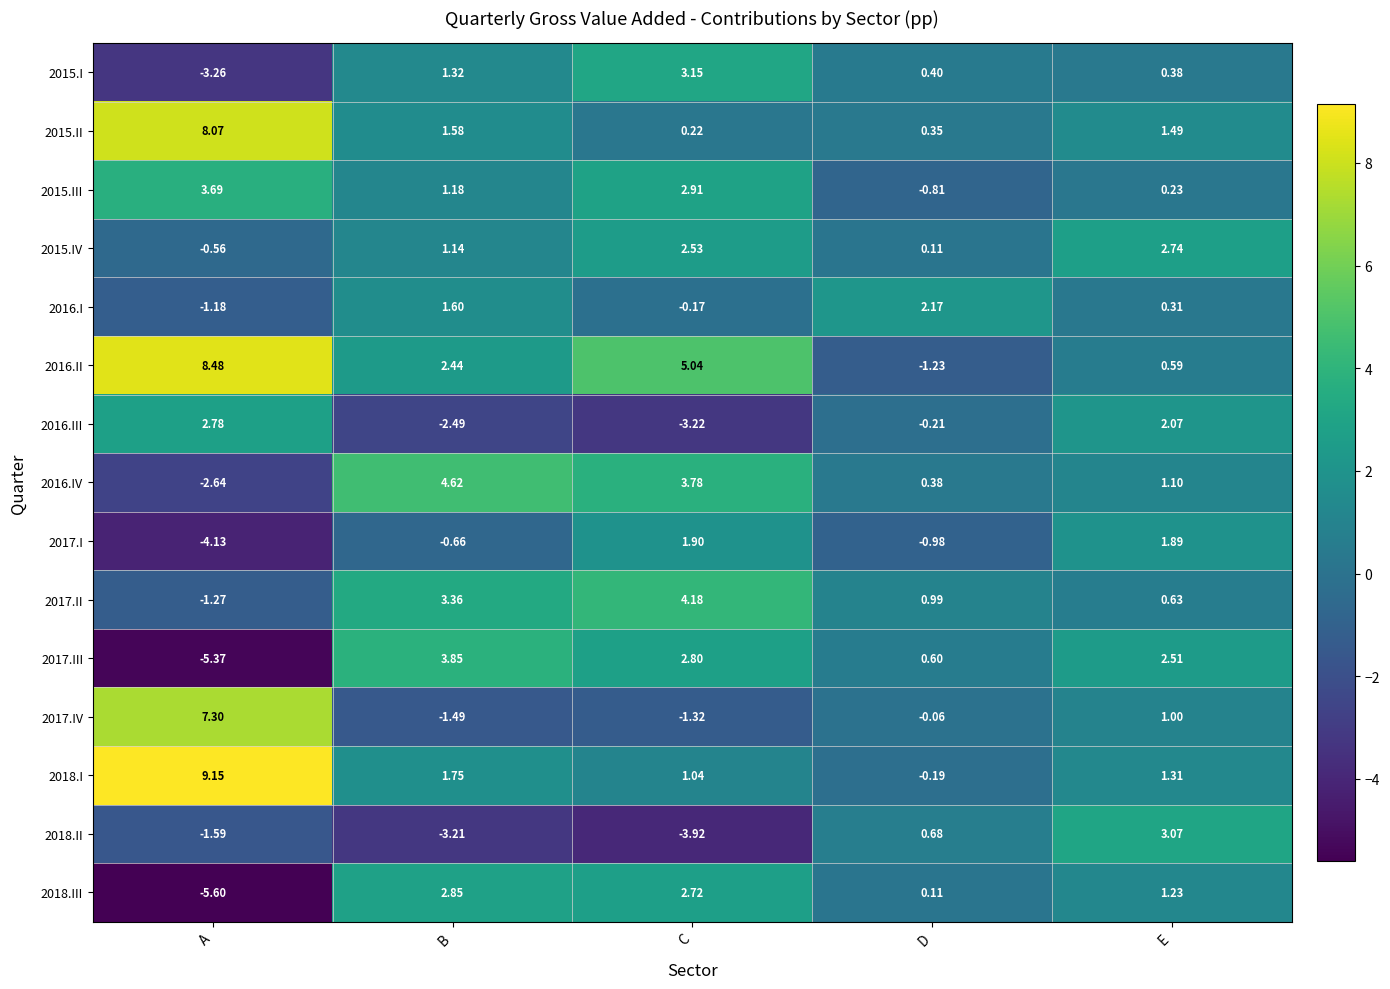

Which category has the highest value across all series?

A